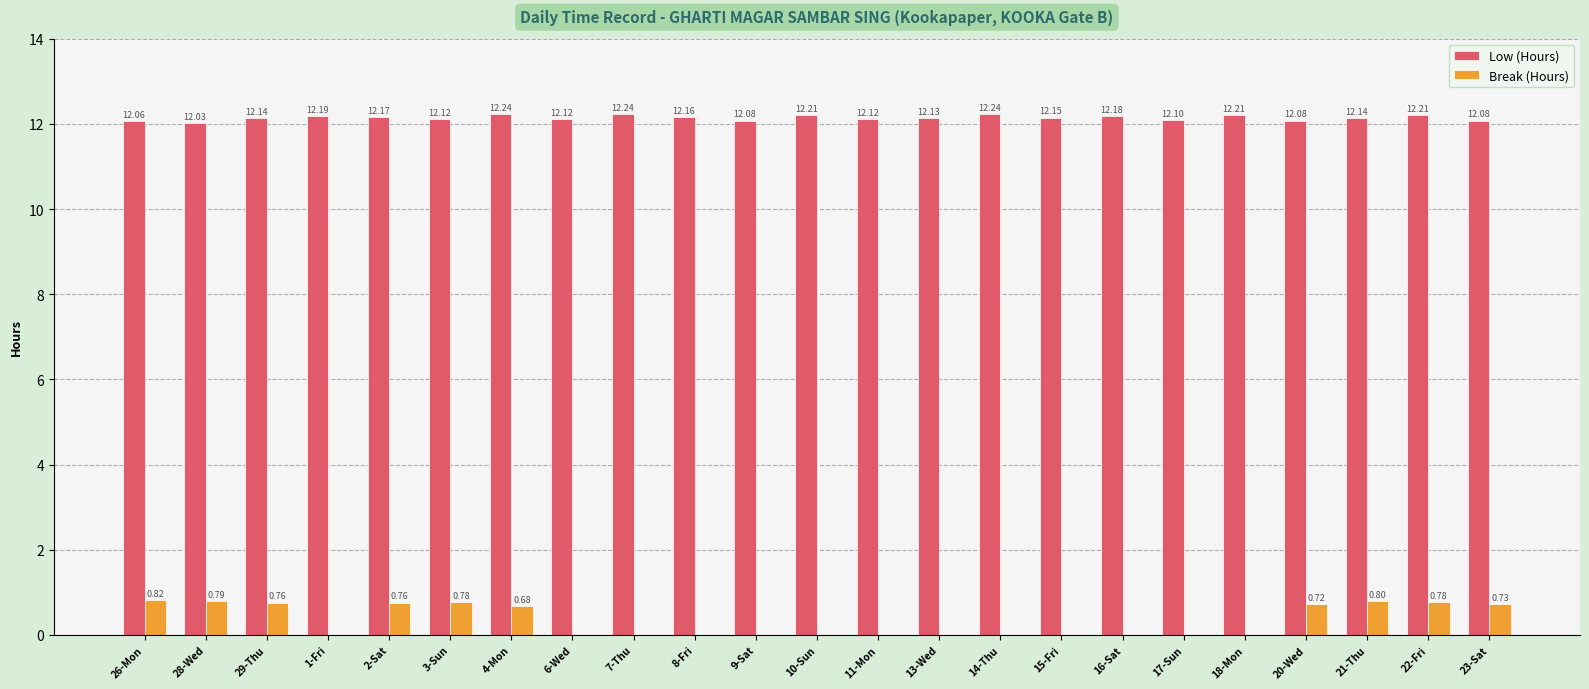

How many groups of bars are there?

23